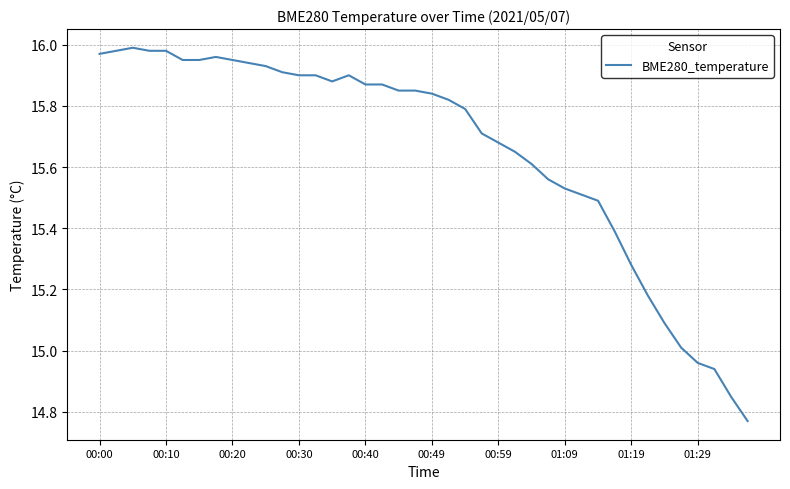

Is it true that the value at 00:49 is 25.1?

False